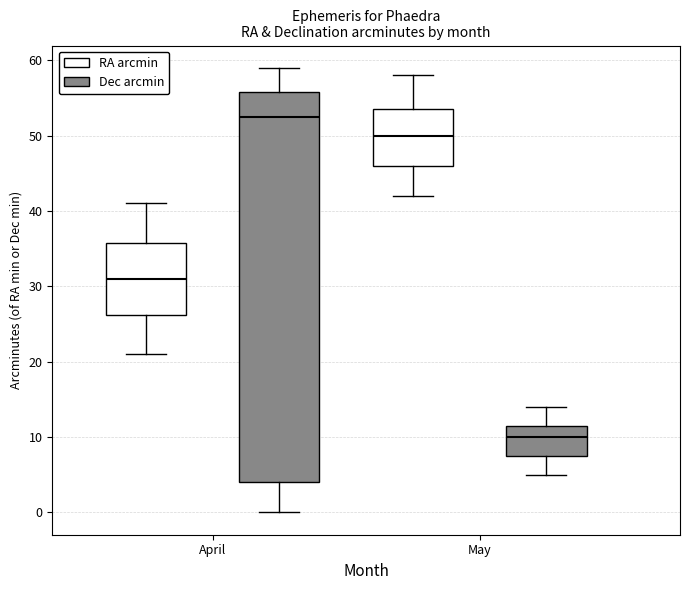

Which box's median line is the highest?

April (Dec arcmin)